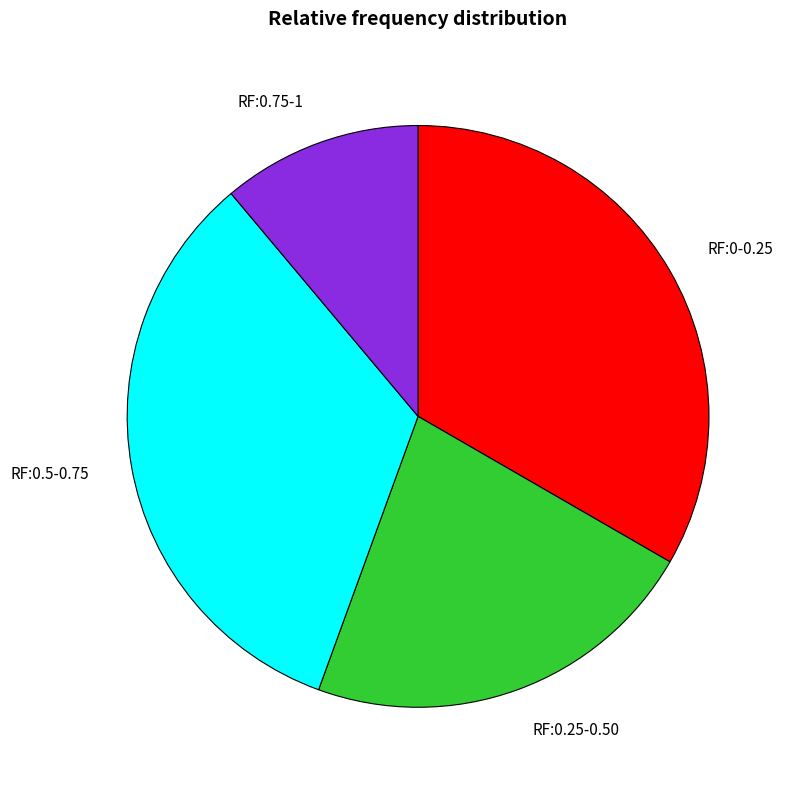

Between RF:0.25-0.50 and RF:0.5-0.75, which is larger?

RF:0.5-0.75